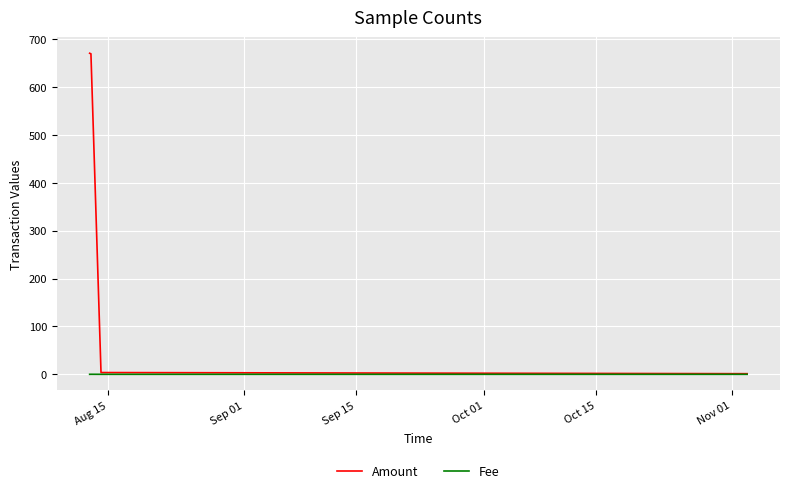

How many lines are shown in the chart?

2